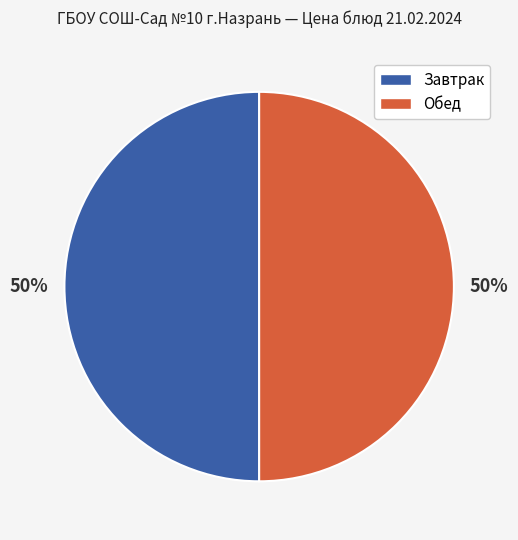

How many slices are in this pie chart?

2